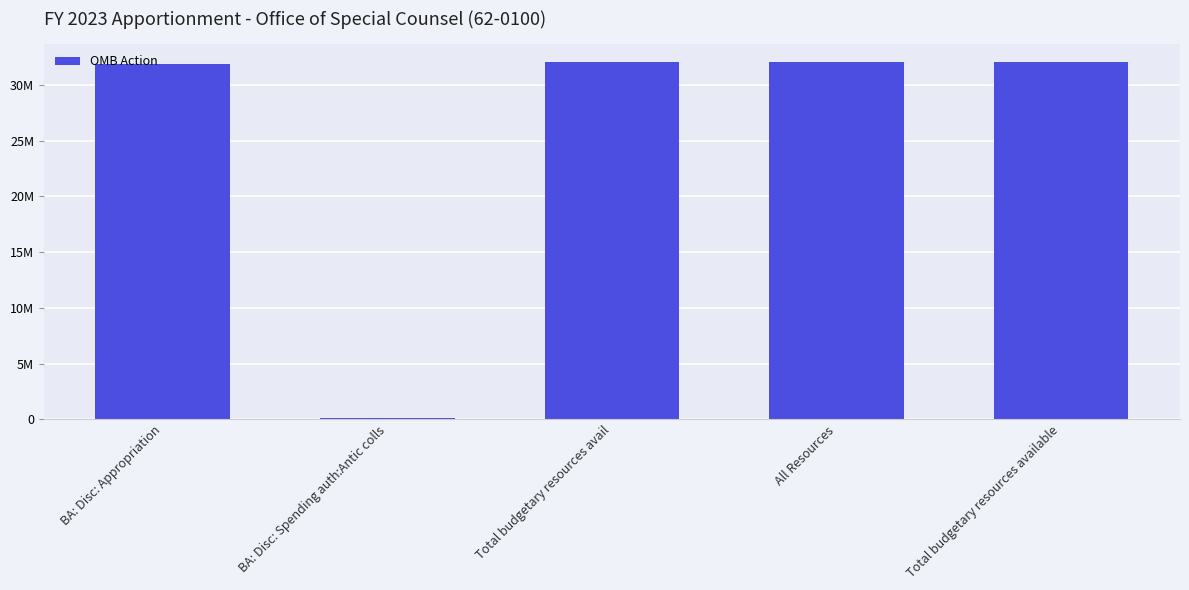

Rank the categories by value from highest to lowest.

Total budgetary resources avail, All Resources, Total budgetary resources available, BA: Disc: Appropriation, BA: Disc: Spending auth:Antic colls